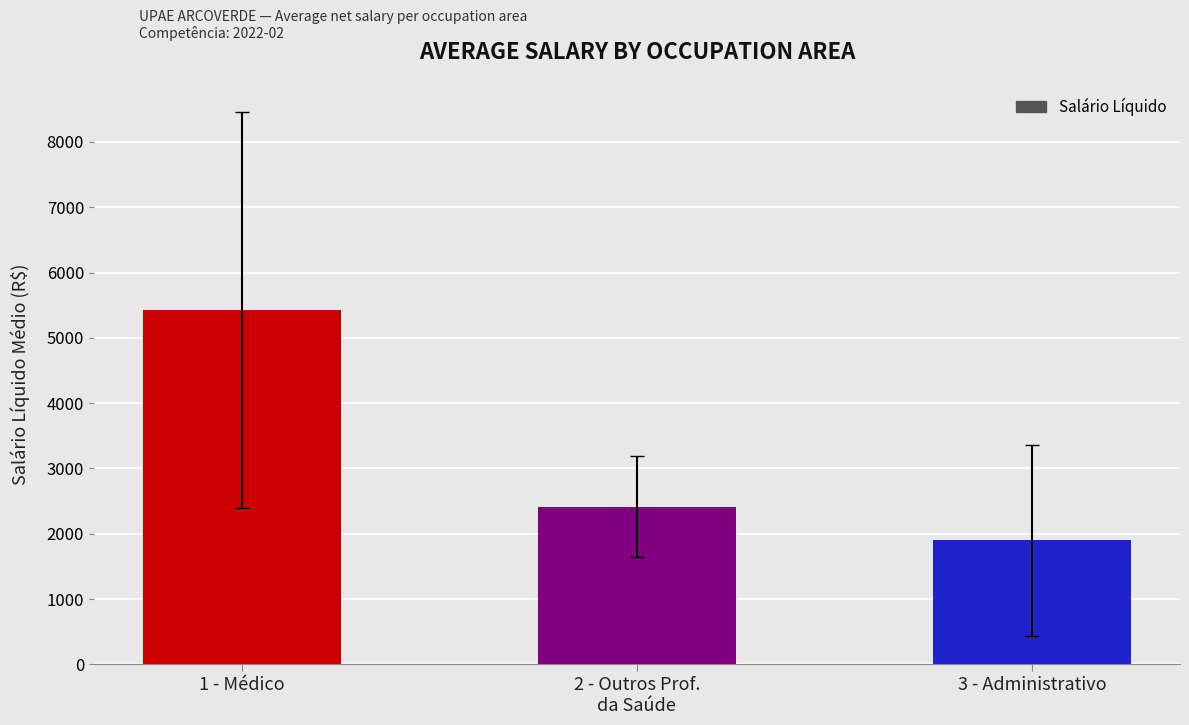

What is the change in value from 2 - Outros Prof.
da Saúde to 3 - Administrativo?

-515.4